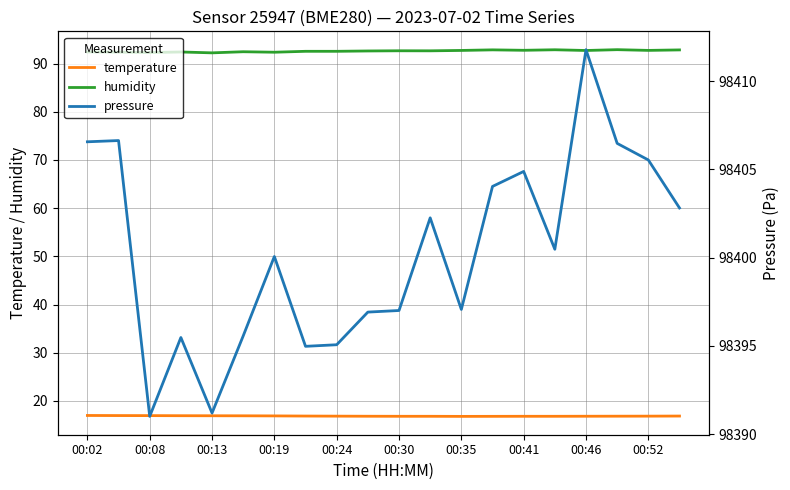

Is it true that temperature equals 17.0 at 00:02?

True